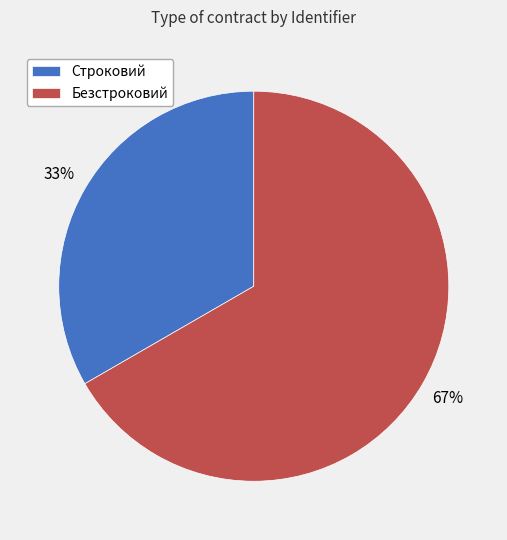

To the nearest percent, what is the combined percentage of Строковий and Безстроковий?

100%